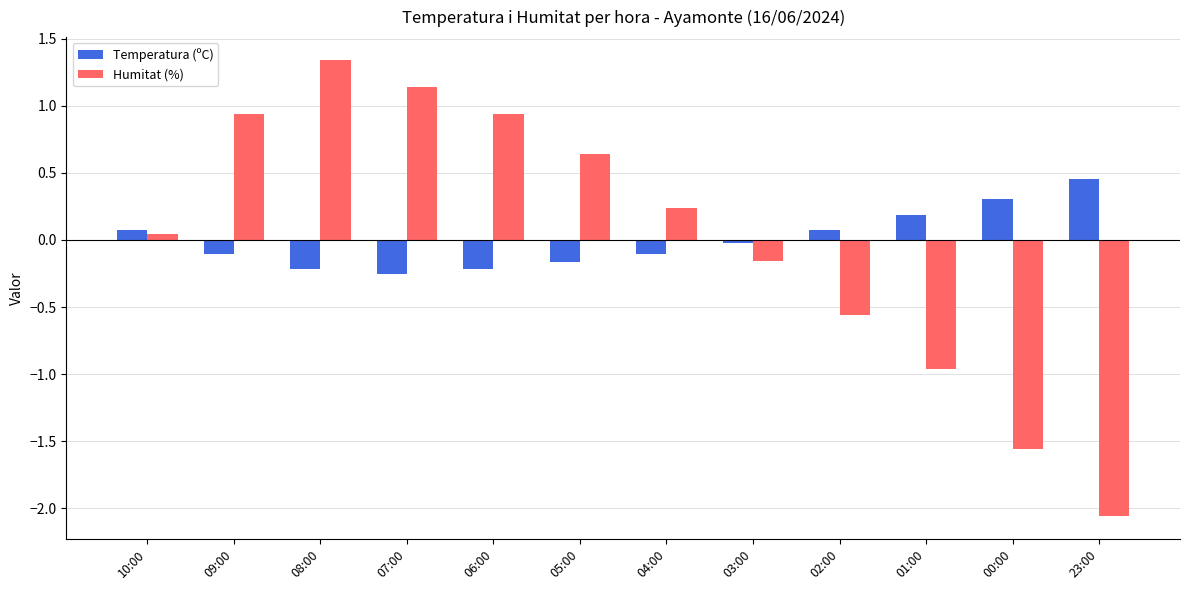

At 01:00, list the series in order from largest to smallest.

Temperatura (ºC), Humitat (%)